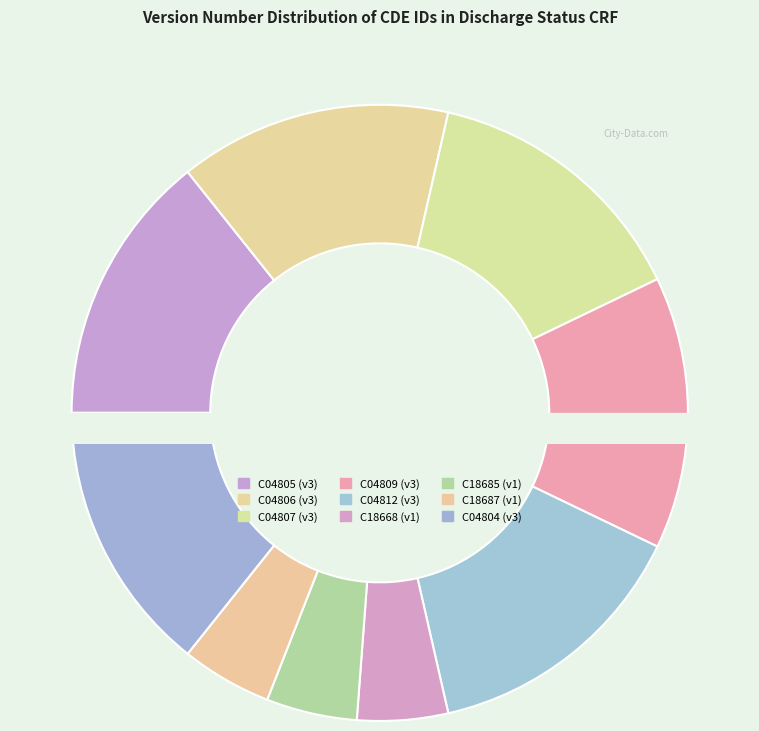

How many segments does this pie chart have?

9